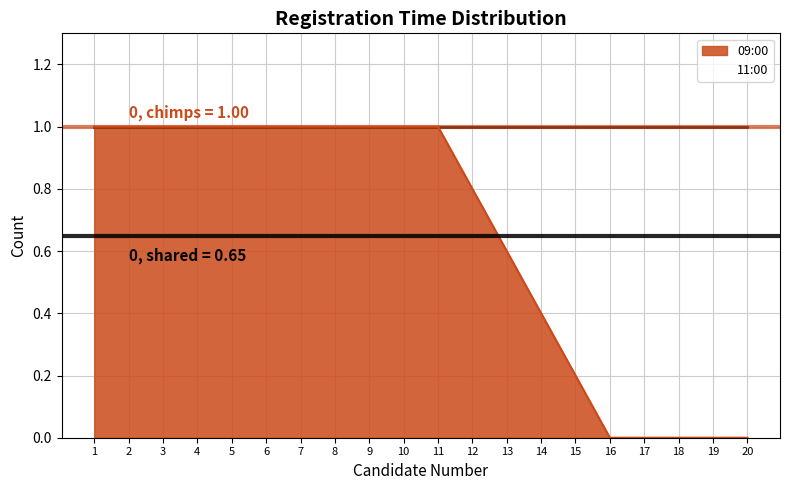

What is the value of the 09:00 point at the 5th from the left?

1